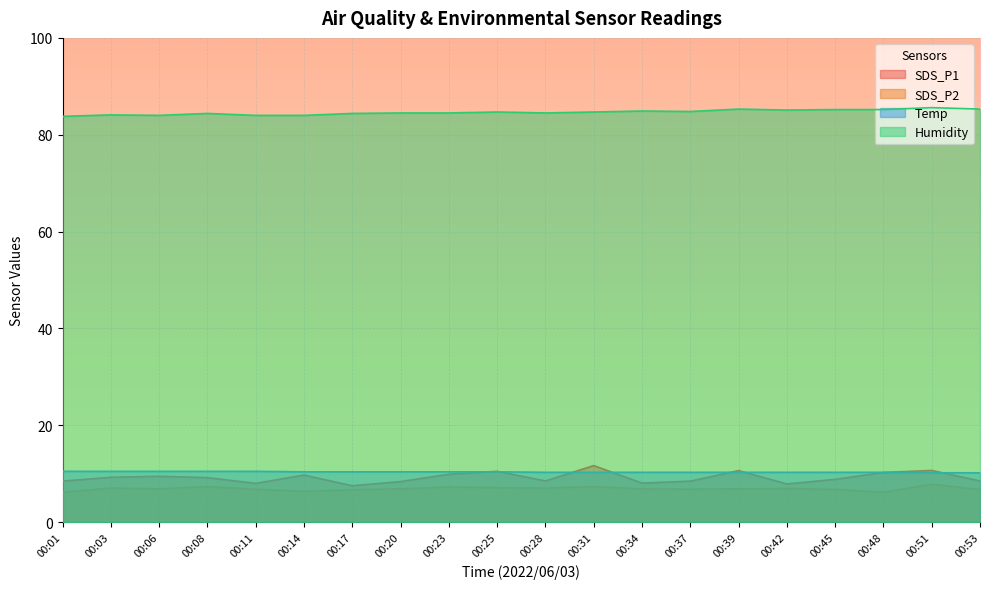

What is the minimum value for Humidity?

83.8